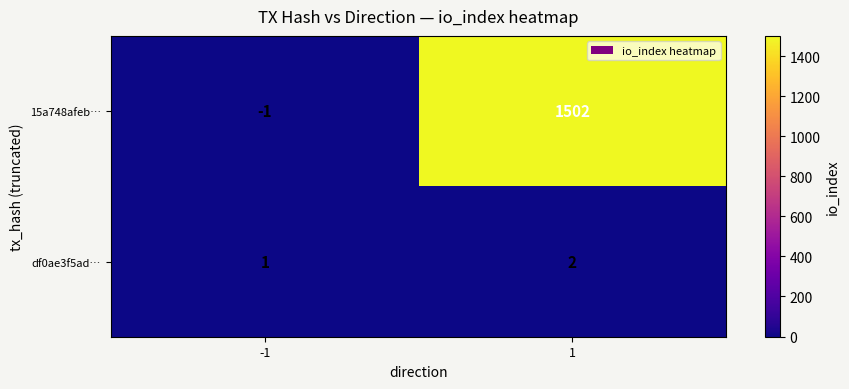

Reading right to left, transcribe all the data shown in this chart.

15a748afeb…: 1=1502	-1=-1
df0ae3f5ad…: 1=2	-1=1